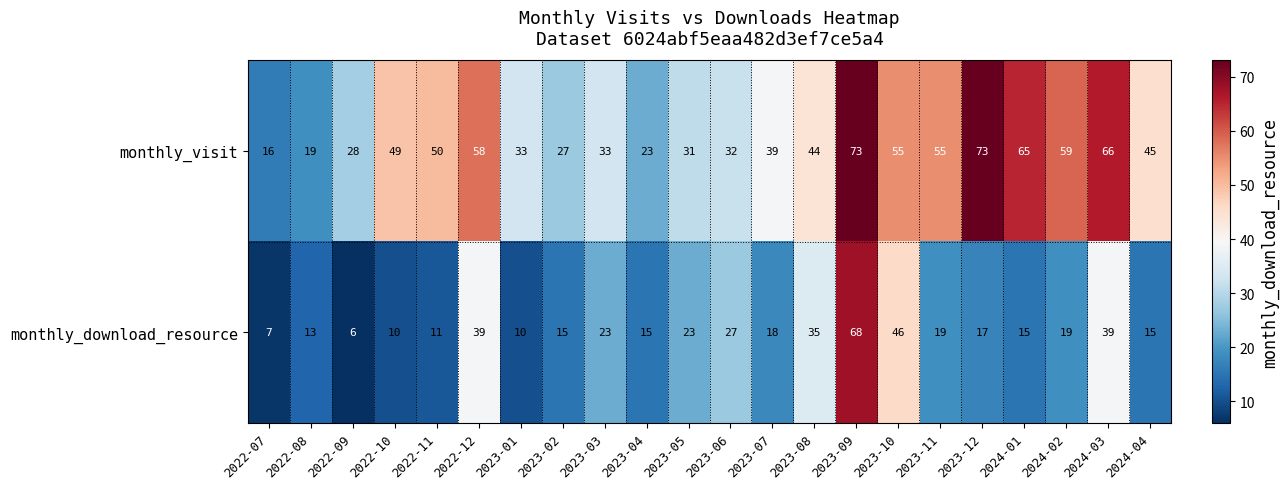

Rank the series by their maximum value, from lowest to highest.

monthly_download_resource, monthly_visit